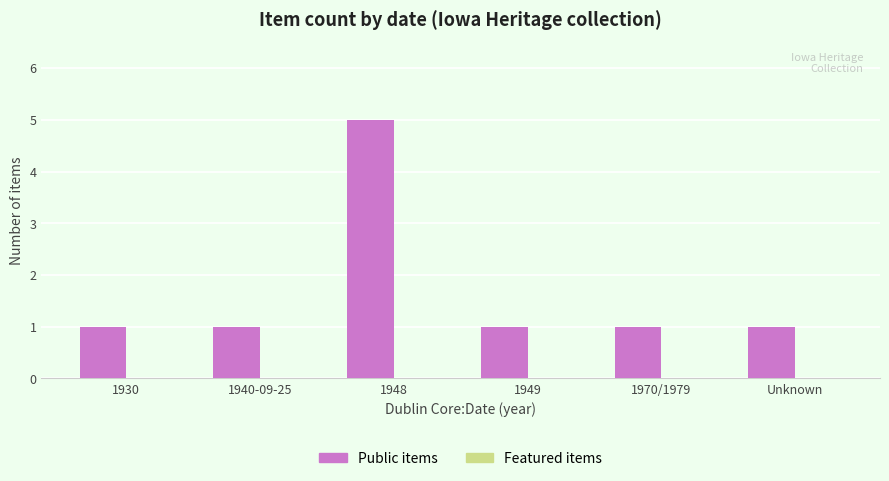

At which category does the chart reach its peak across all series?

1948